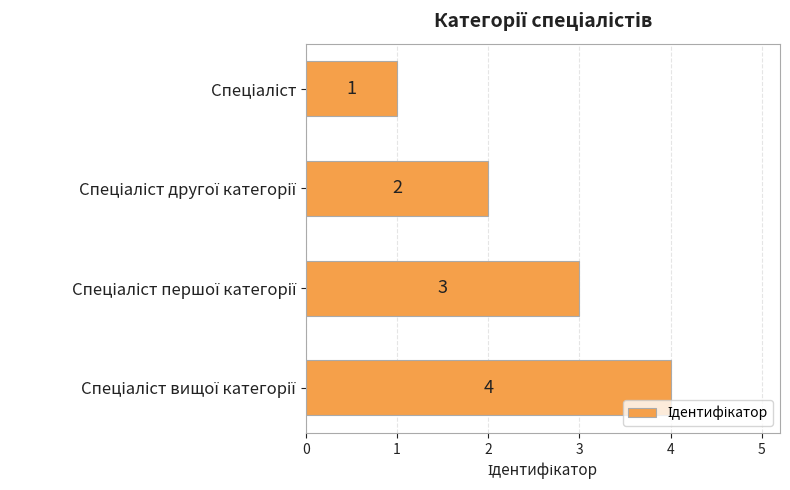

How many data points are less than 3?

2